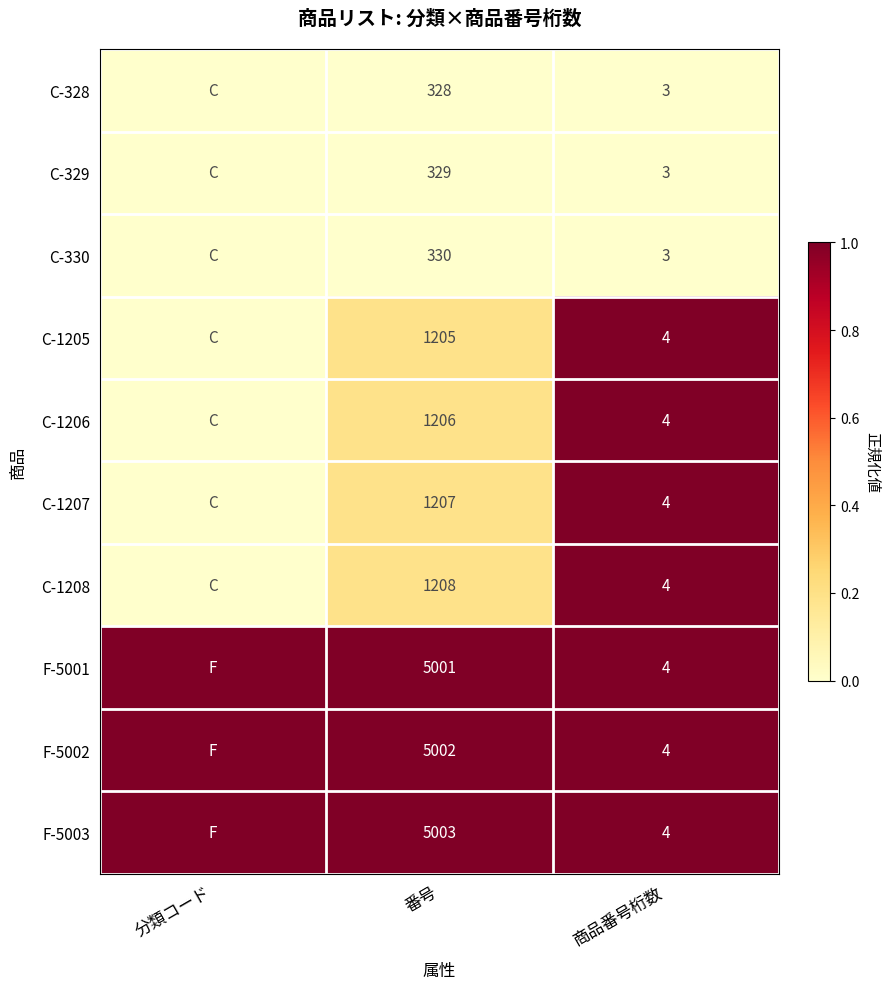

What is the spread (max minus min) of values at 番号?

4675